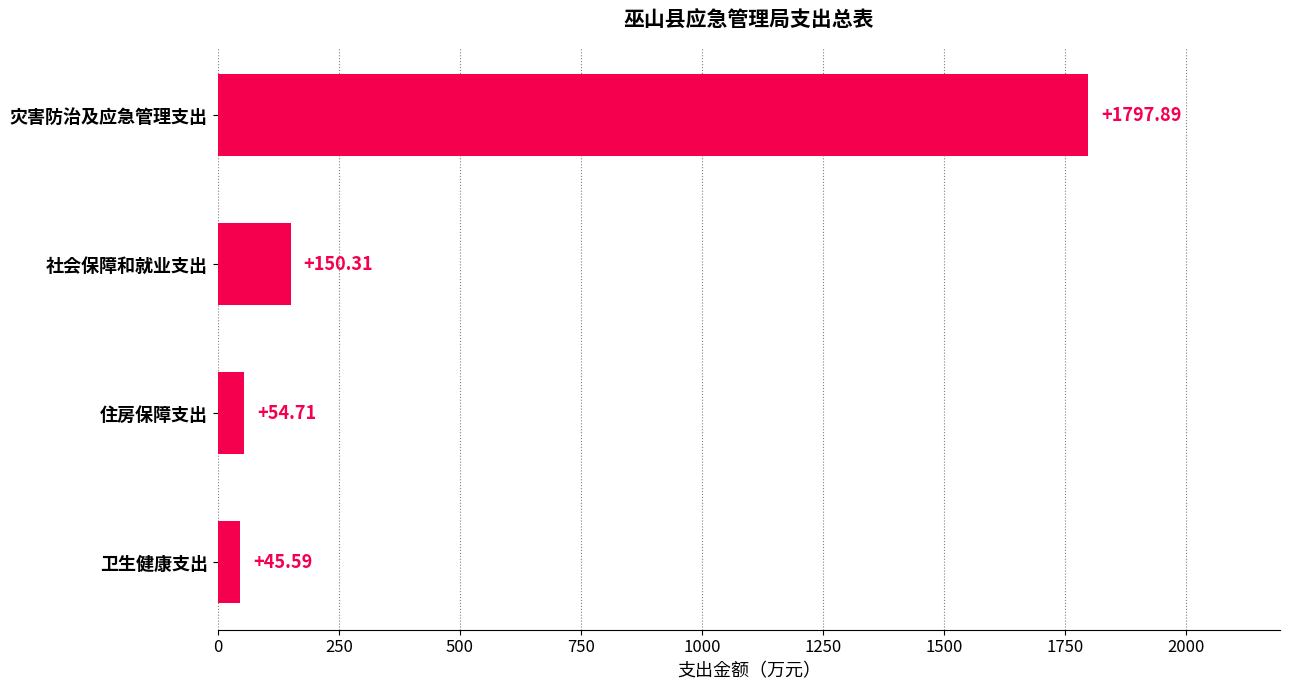

Which category has the lowest value across all series?

卫生健康支出